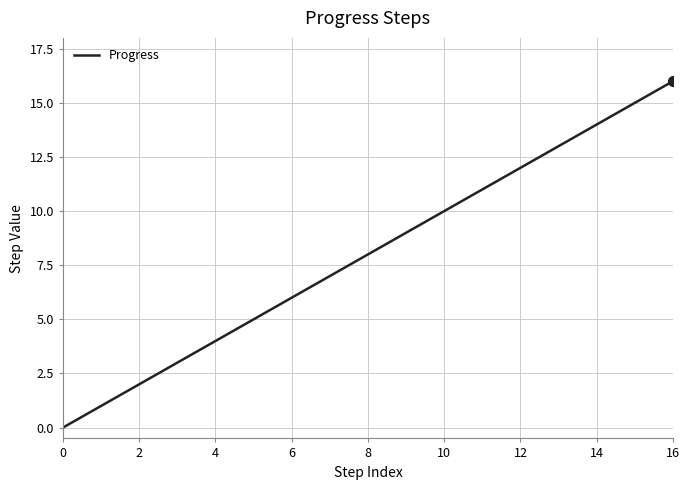

What is the difference between the maximum and minimum values?

16